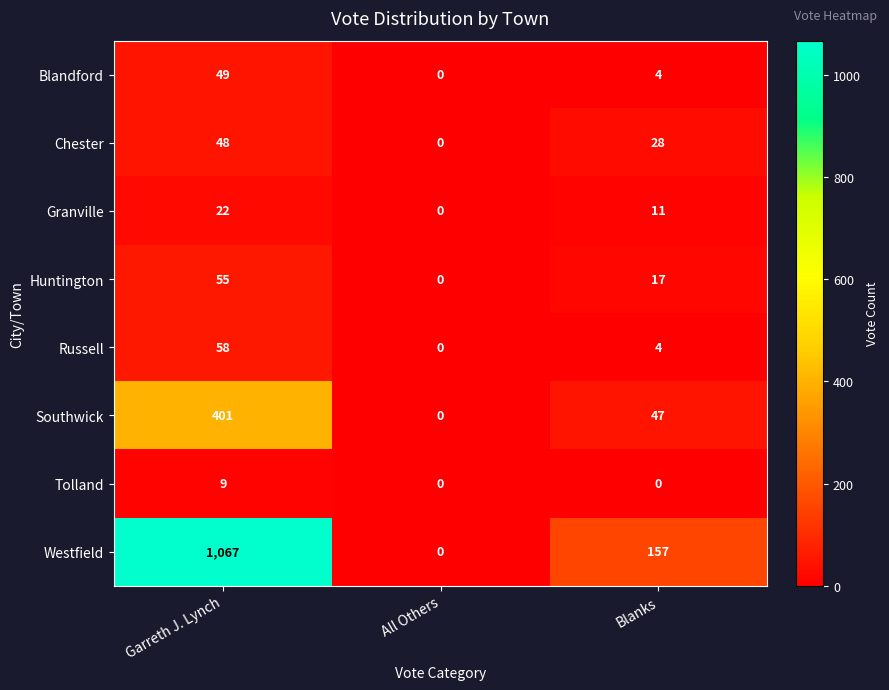

At which category is the sum across all series the highest?

Garreth J. Lynch